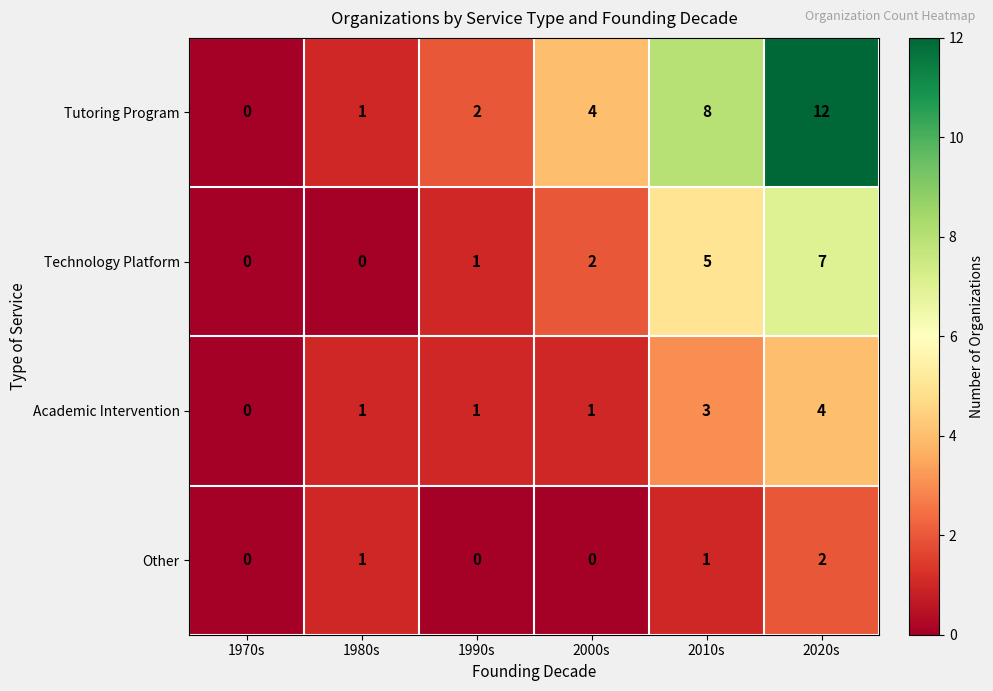

At 2000s, list the series in order from largest to smallest.

Tutoring Program, Technology Platform, Academic Intervention, Other